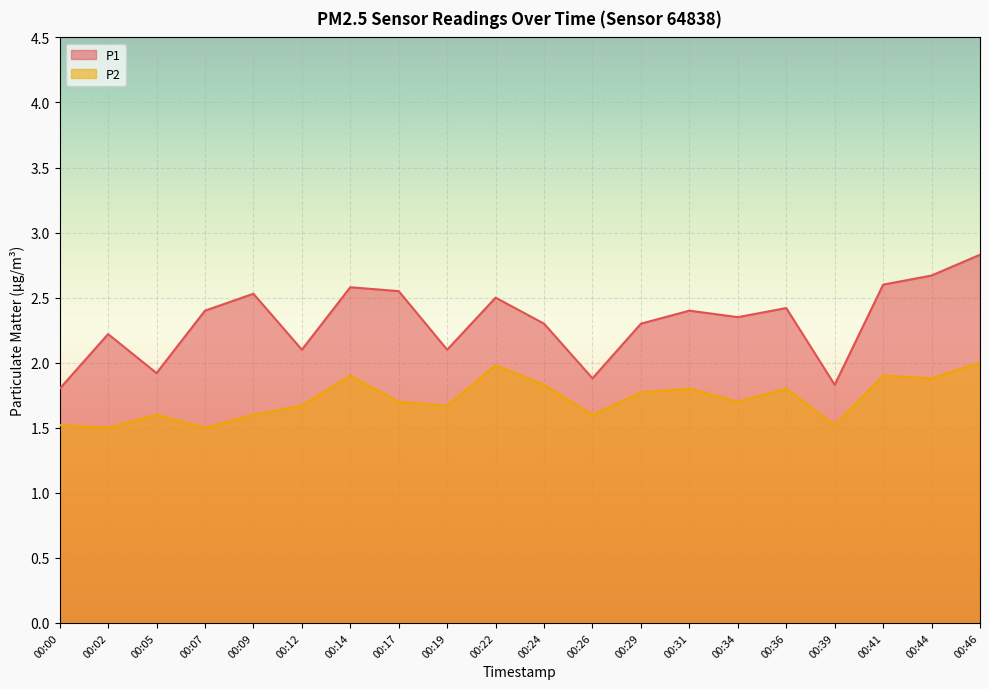

True or false: P1 has a value of 4.7 at 00:44.

False